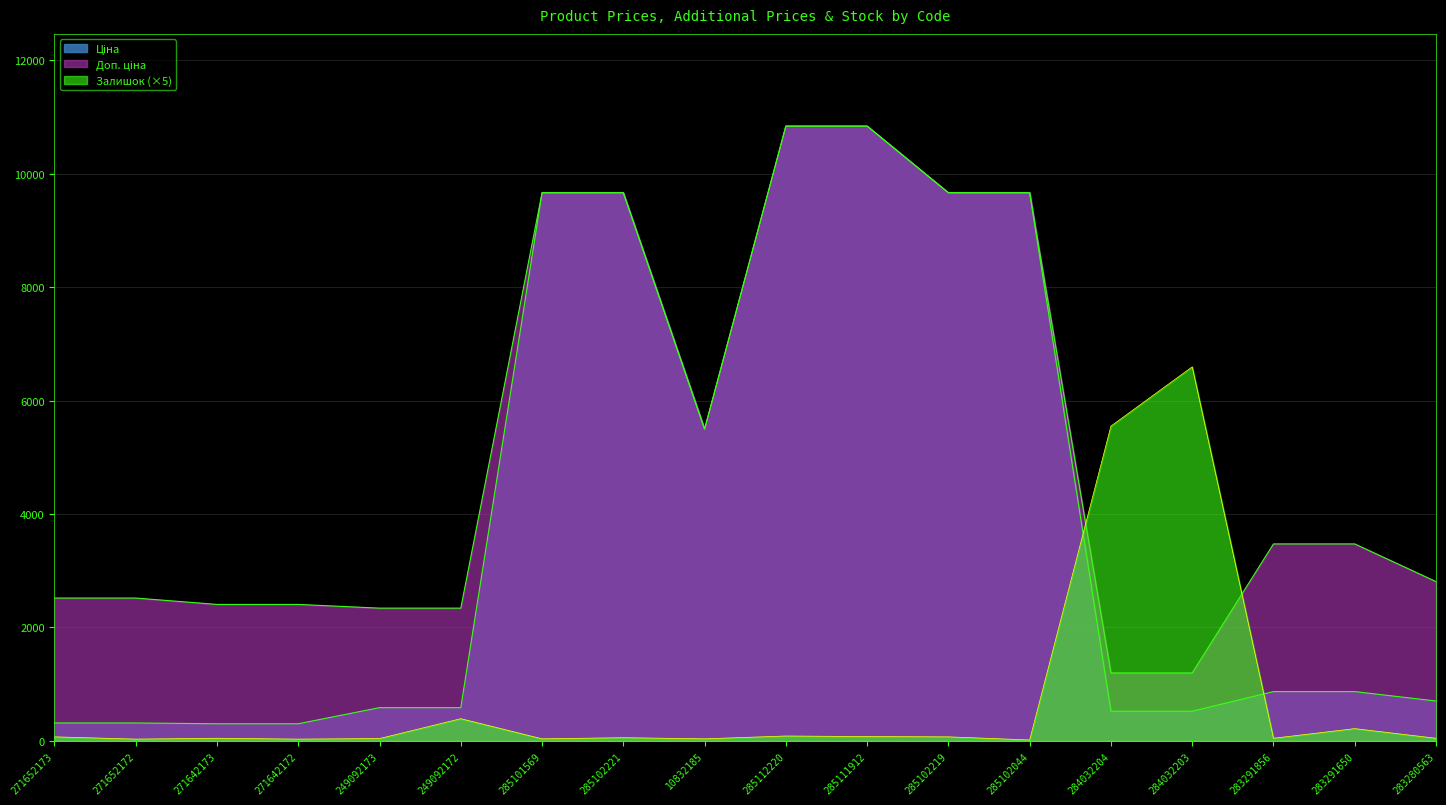

The Залишок series shows 59.2 at 271642173. True or false?

False